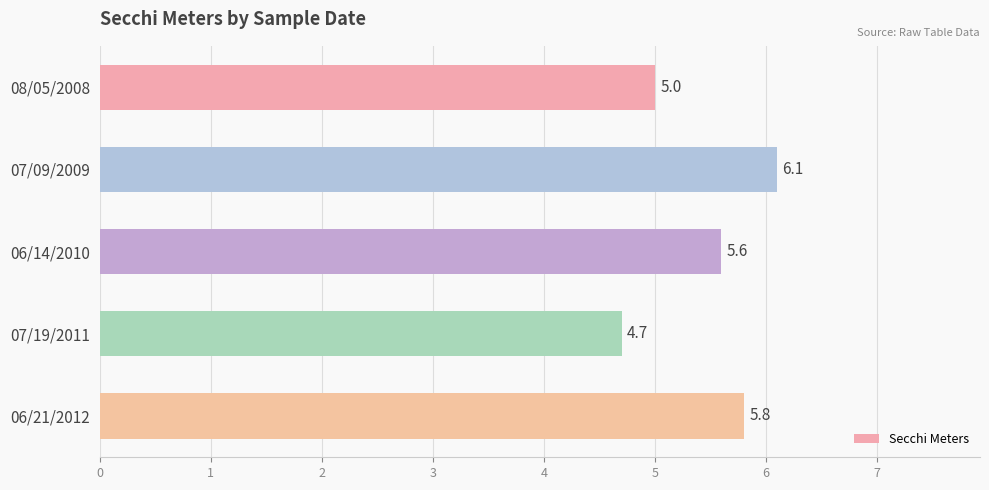

What is the minimum value shown in the chart?

4.7